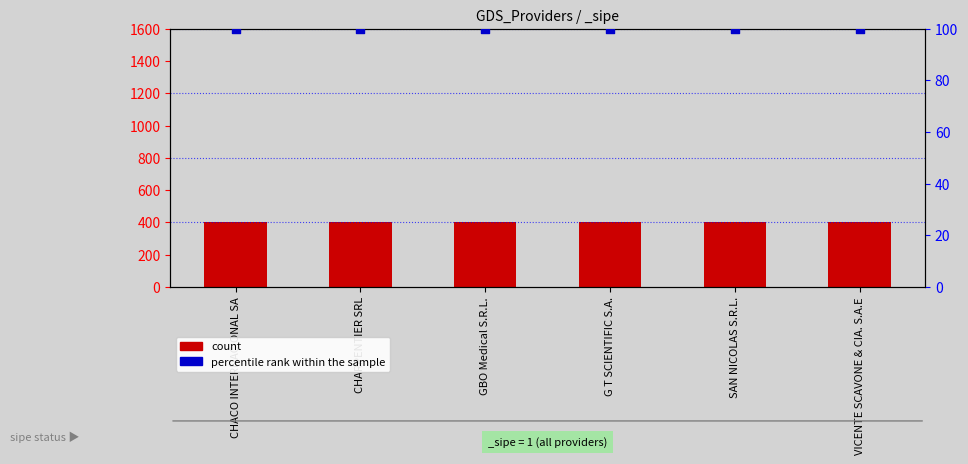

What are all the series names shown in the legend?

count, percentile rank within the sample